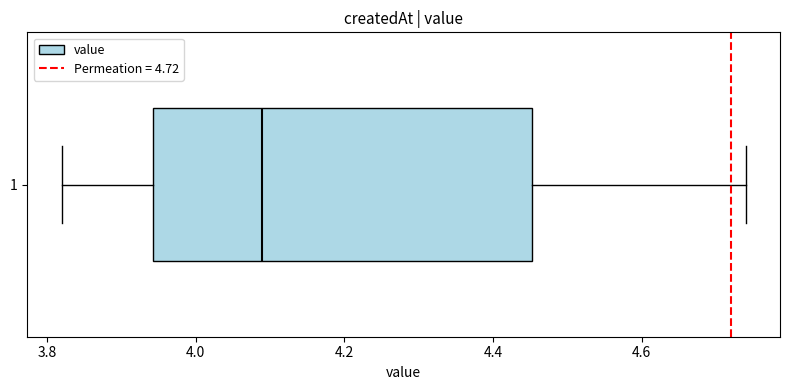

Where is the right edge of the box at y = 1 on the x-axis? The values are not printed on the chart, so give them approximately, as read against the axis.

4.46